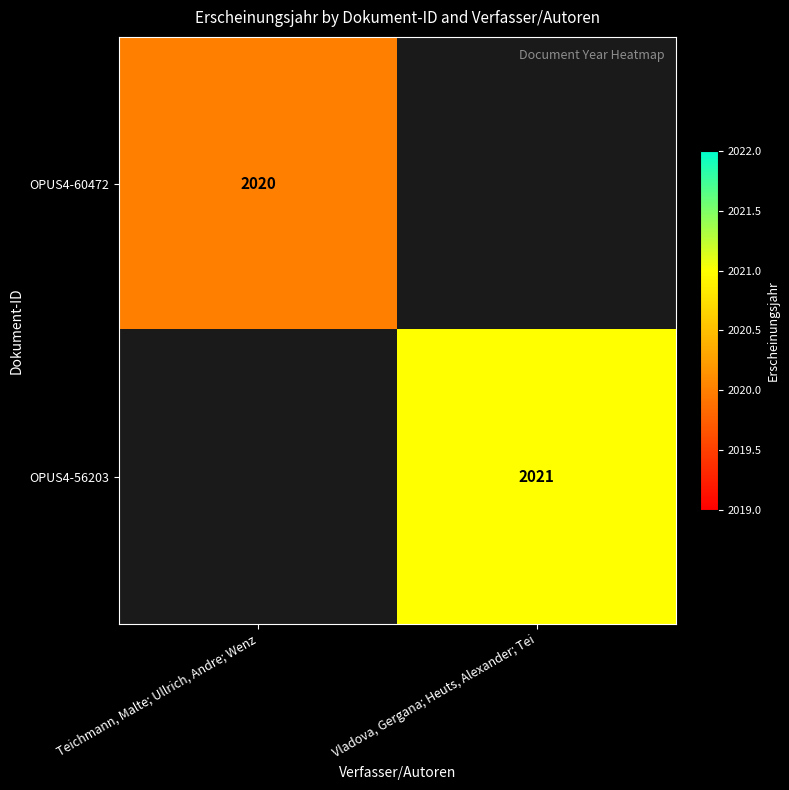

The OPUS4-56203 series shows 2021 at Vladova, Gergana; Heuts, Alexander; Tei. True or false?

True